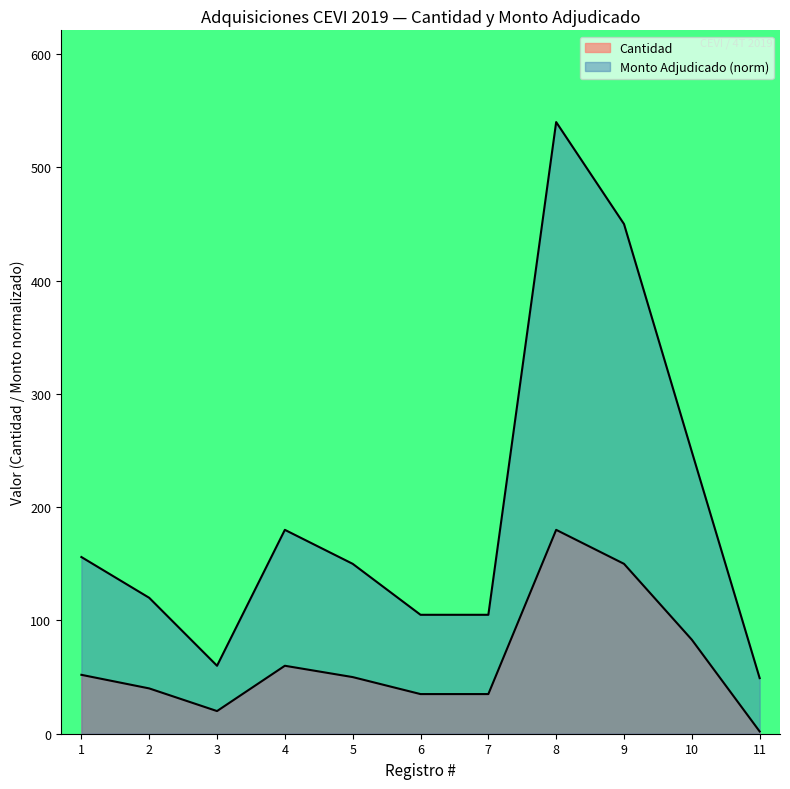

At which label is Cantidad closest to 91?

10